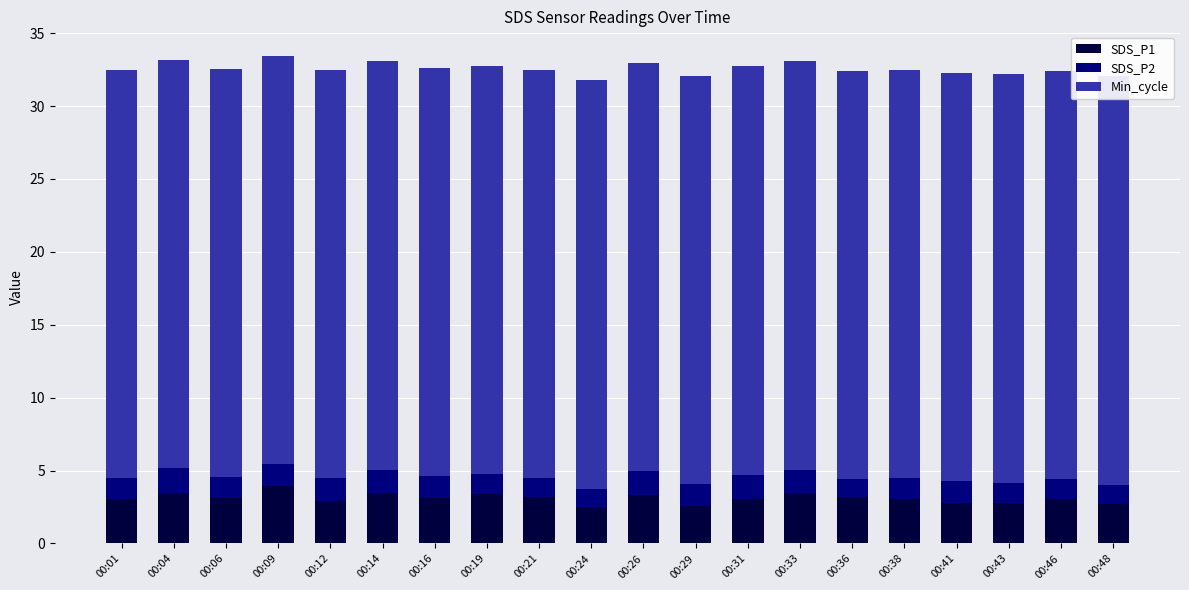

At which label does SDS_P1 first exceed 3?

00:01